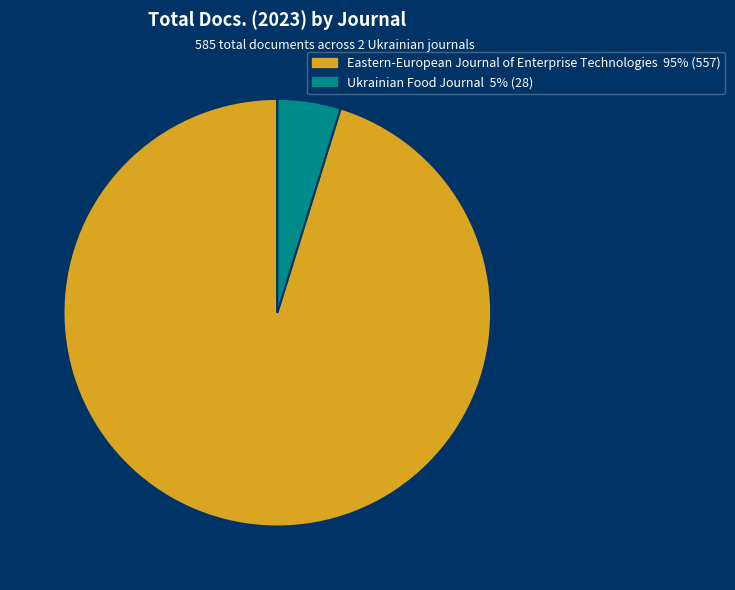

How many segments does this pie chart have?

2